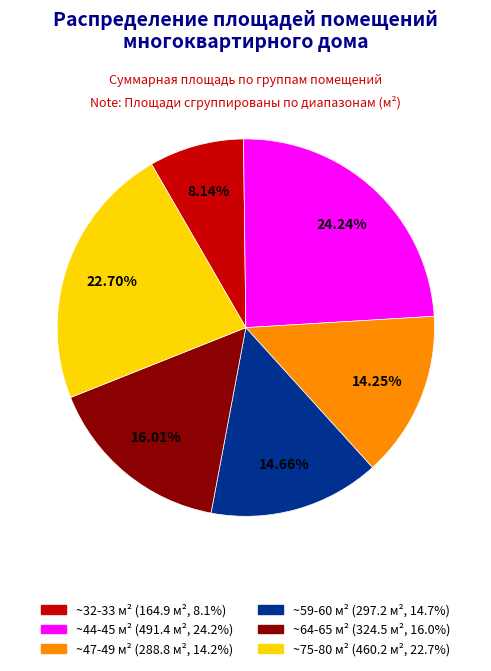

Does any single category account for the majority?

No